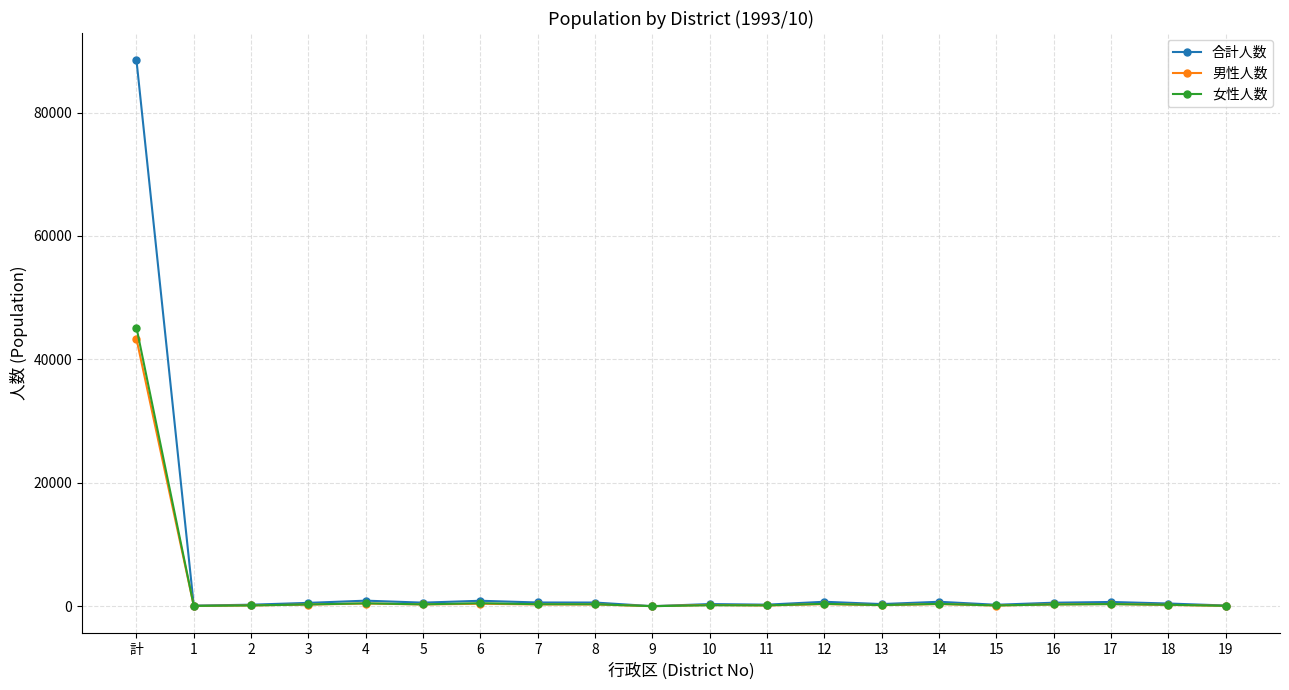

At which label does 男性人数 first exceed 276?

計